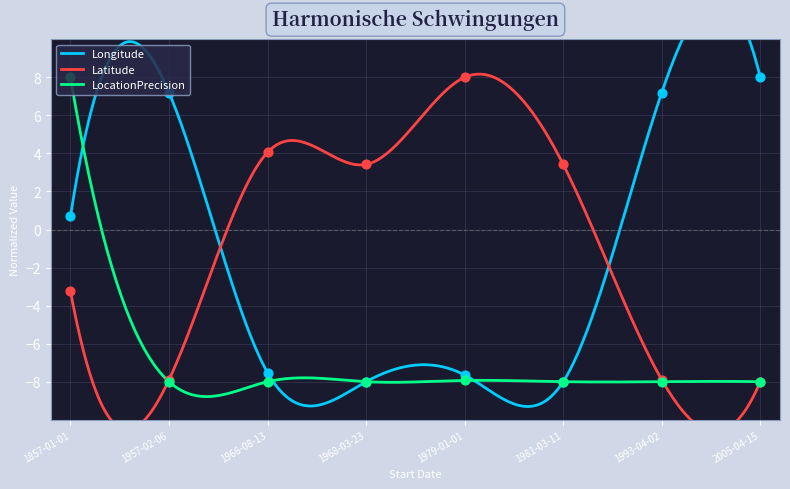

What are all the series names shown in the legend?

Longitude, Latitude, LocationPrecision